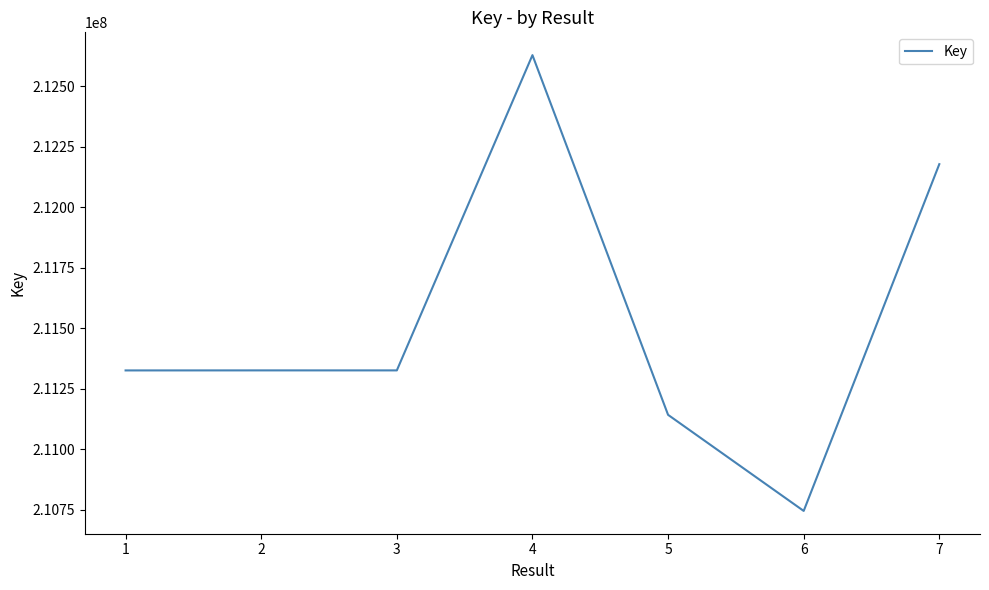

What is the difference between the second highest and second lowest values?

1035403